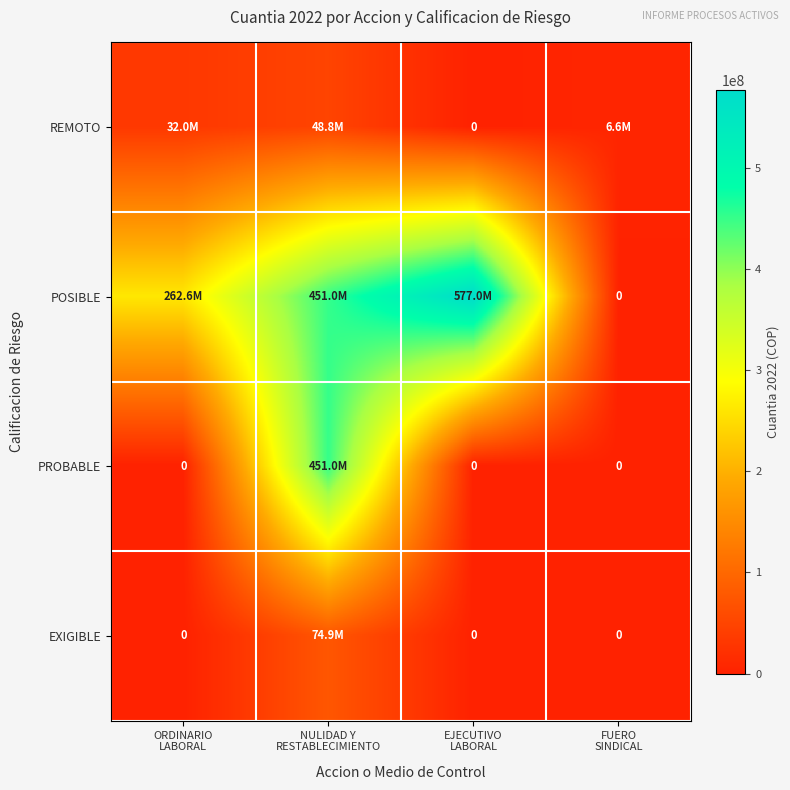

What is the difference between the highest and lowest values at NULIDAD Y
RESTABLECIMIENTO?

402165877